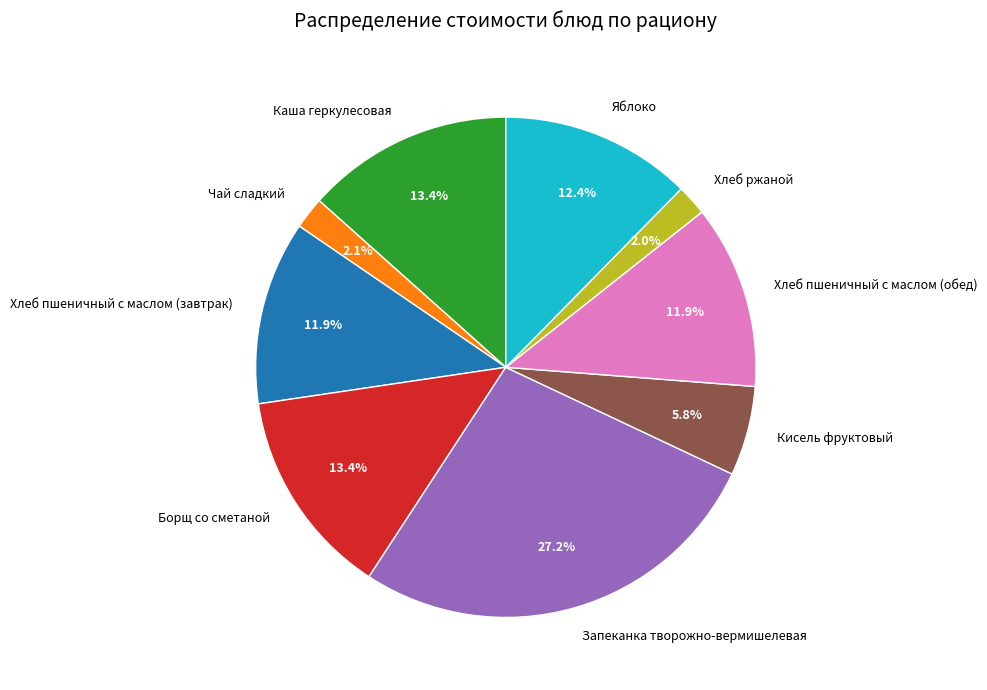

Is there a majority slice in this chart?

No